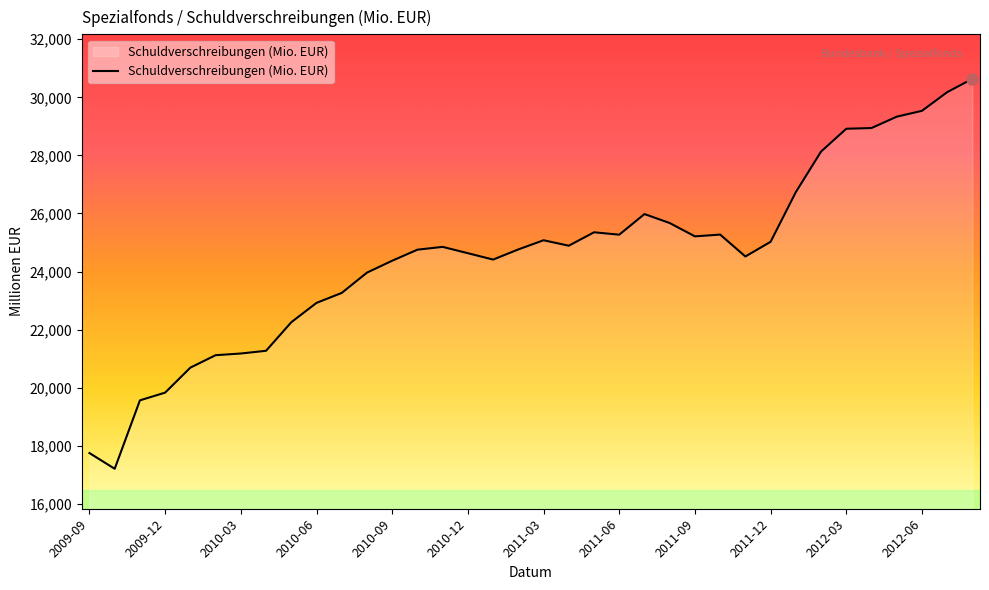

Count the number of data series in this chart.

1